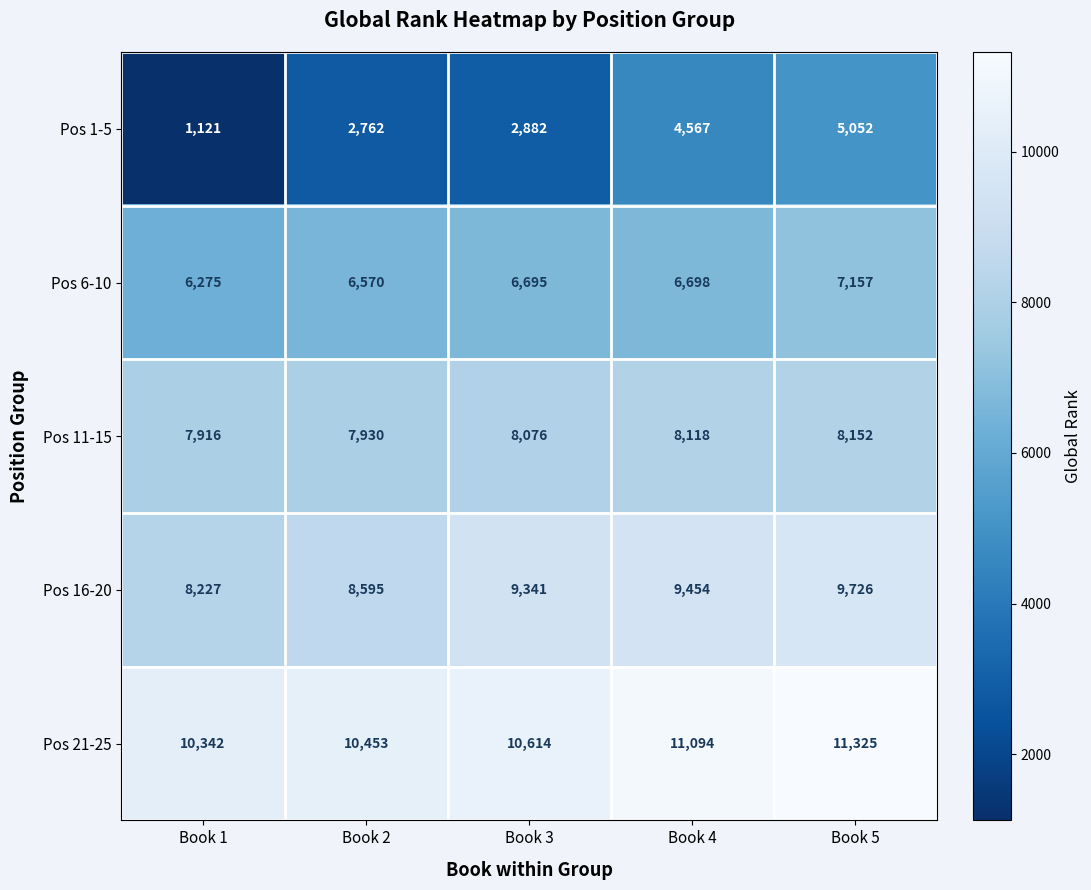

Is it true that Pos 11-15 equals 7930 at Book 2?

True